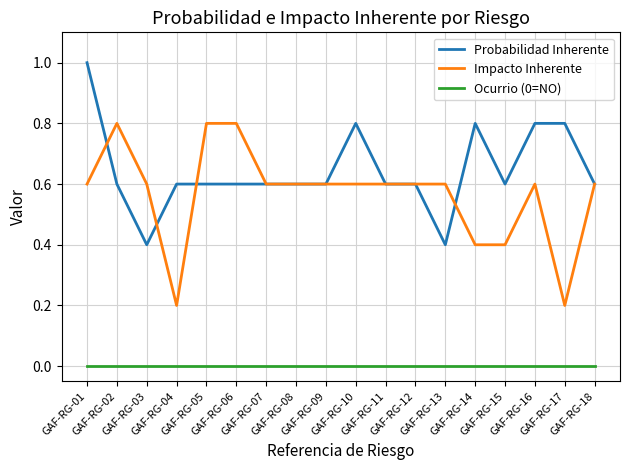

Which category has the highest value across all series?

GAF-RG-01